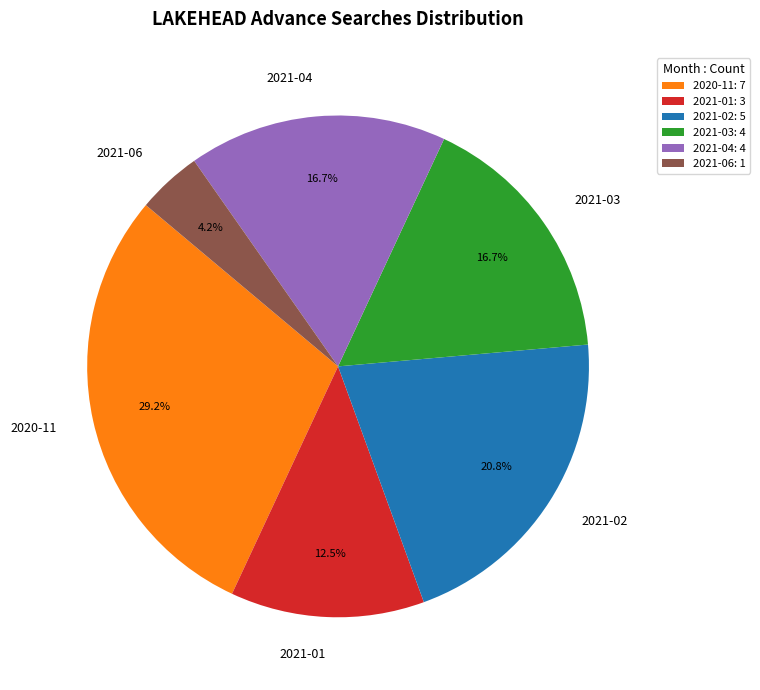

What portion of the pie excludes 2021-01?

87.5%